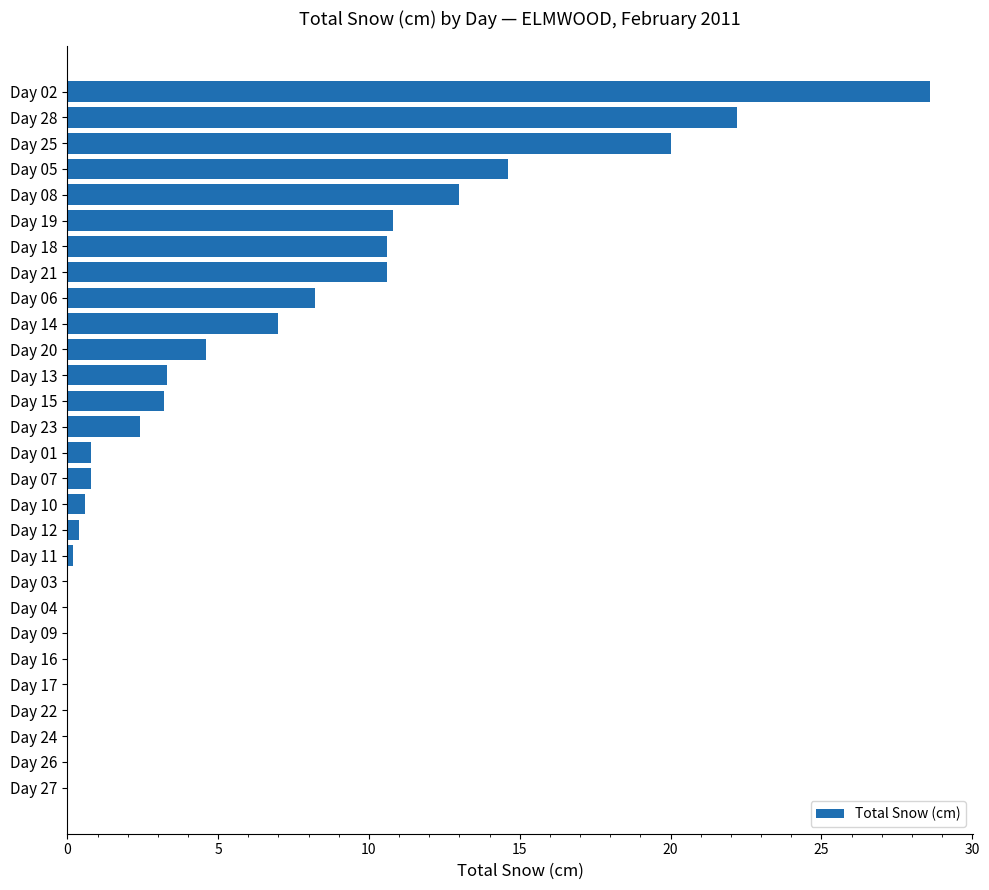

Is it true that the value at Day 21 is 3.7?

False